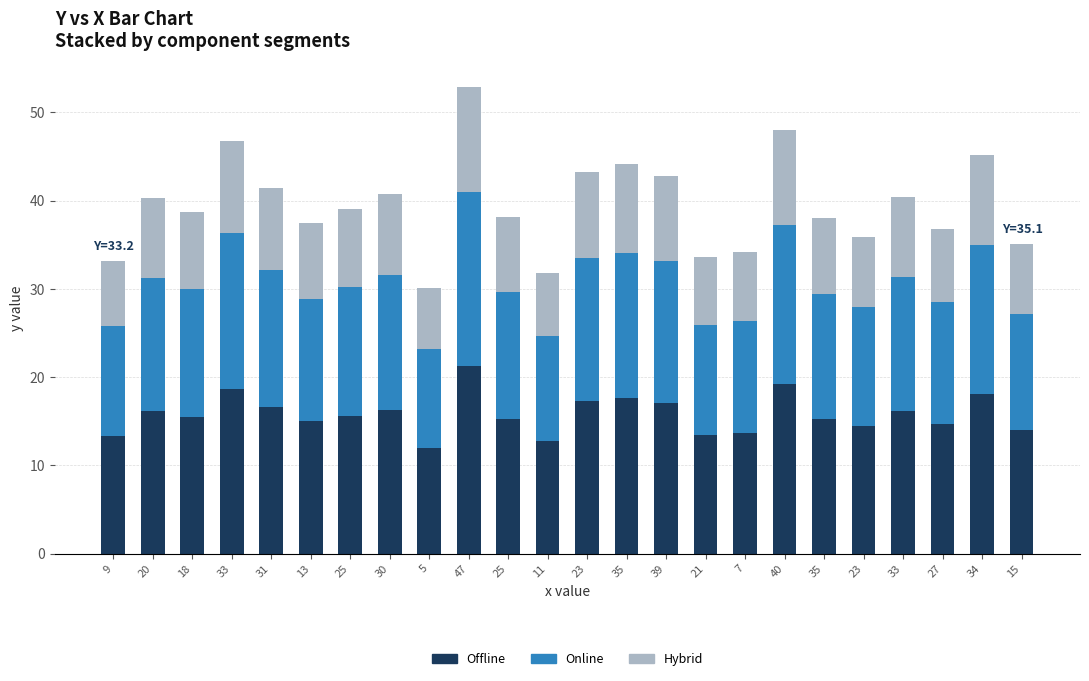

Does the chart contain stacked bars?

Yes